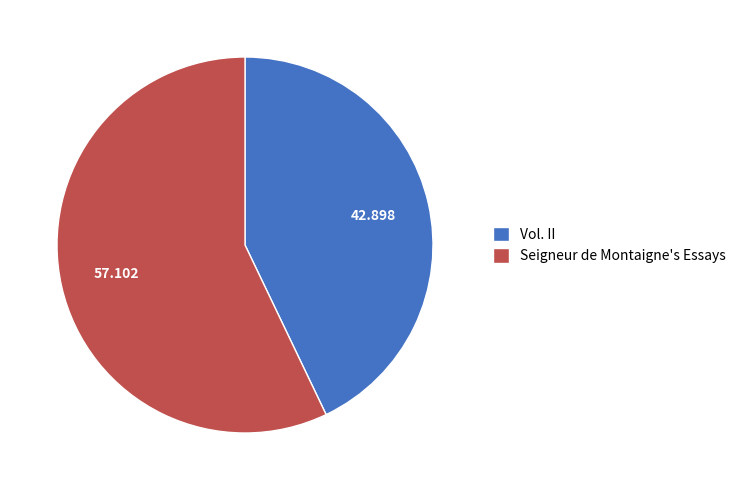

Which has a higher value, Vol. II or Seigneur de Montaigne's Essays?

Seigneur de Montaigne's Essays